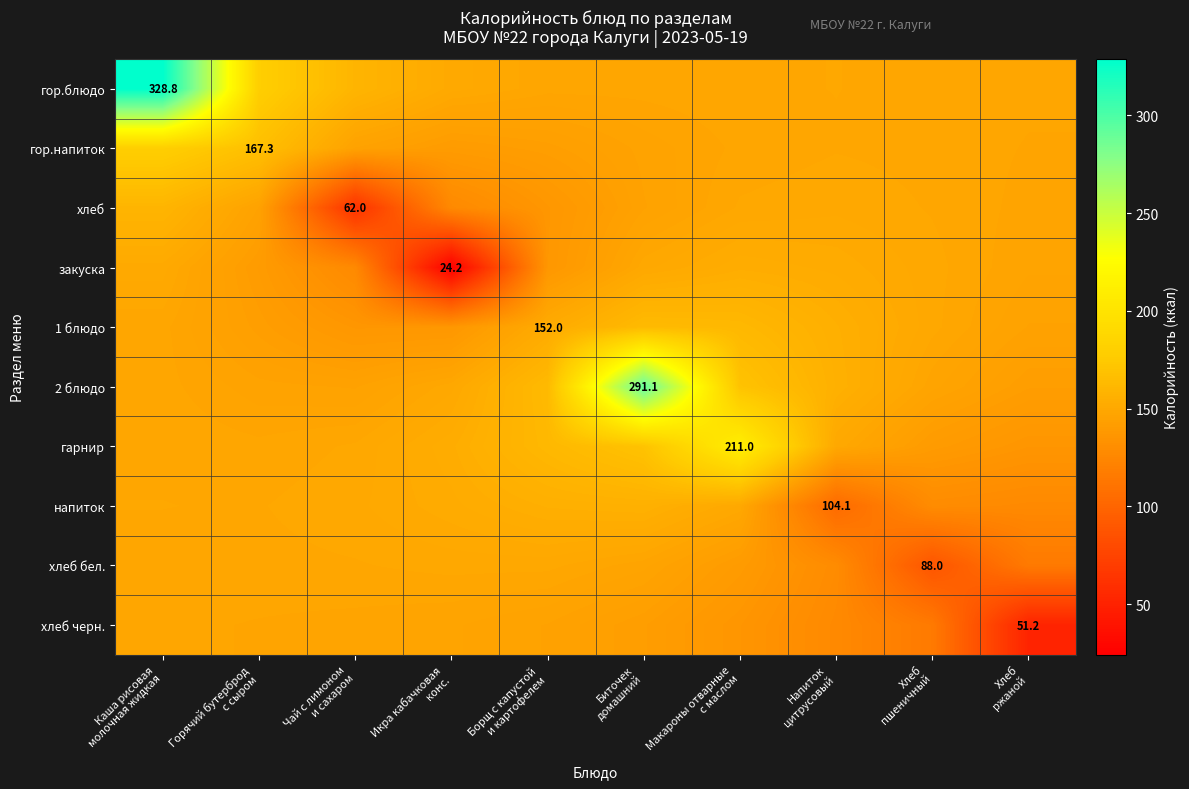

True or false: 2 блюдо has a value of 218.3 at Горячий бутерброд с сыром.

False